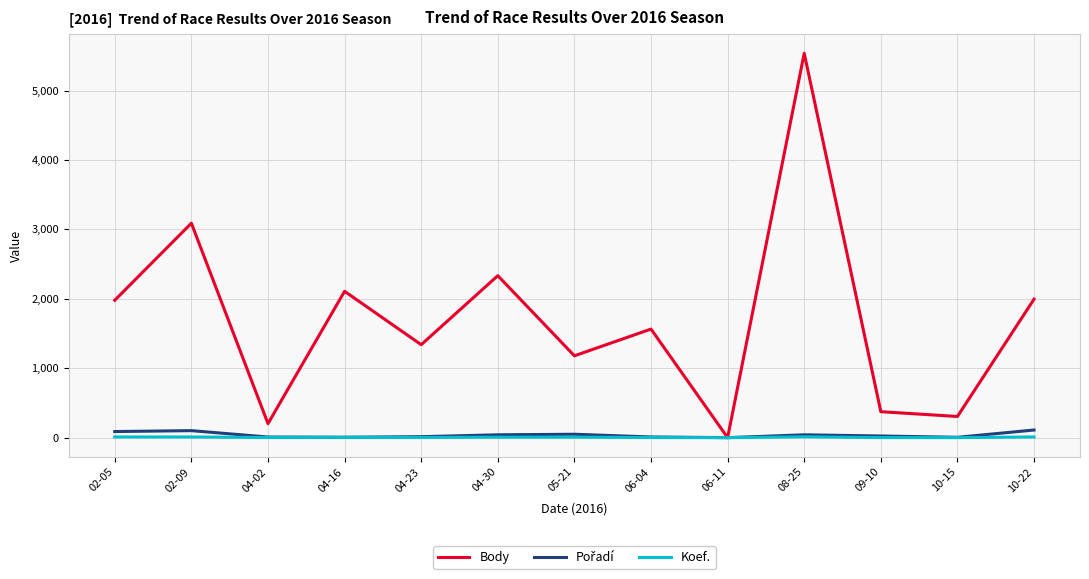

Between 02-09 and 08-25, which series saw the biggest shift?

Body